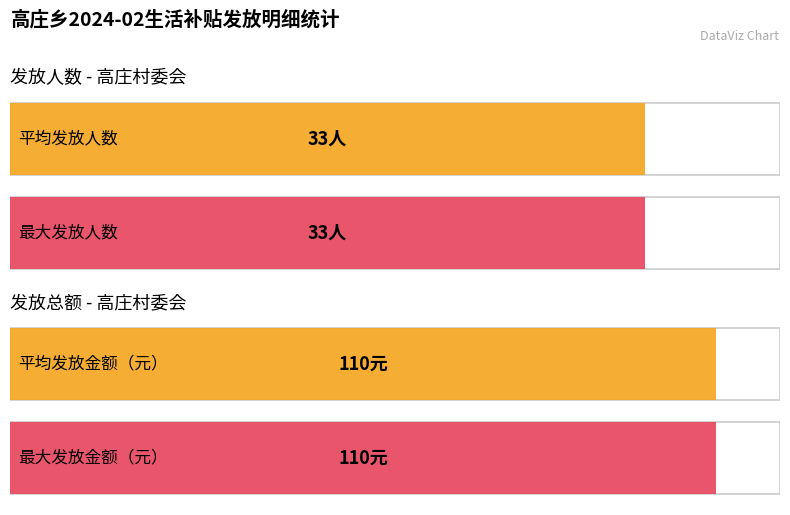

Count the number of data series in this chart.

2